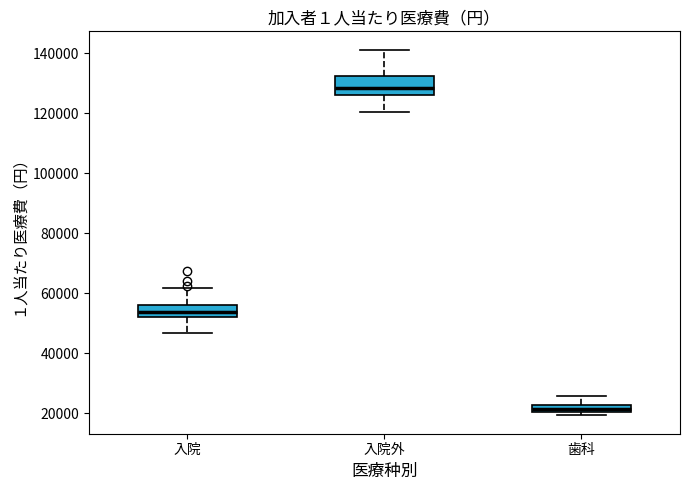

Where does the upper whisker of the box for 歯科 end on the y-axis? The values are not printed on the chart, so give them approximately, as read against the axis.

26000